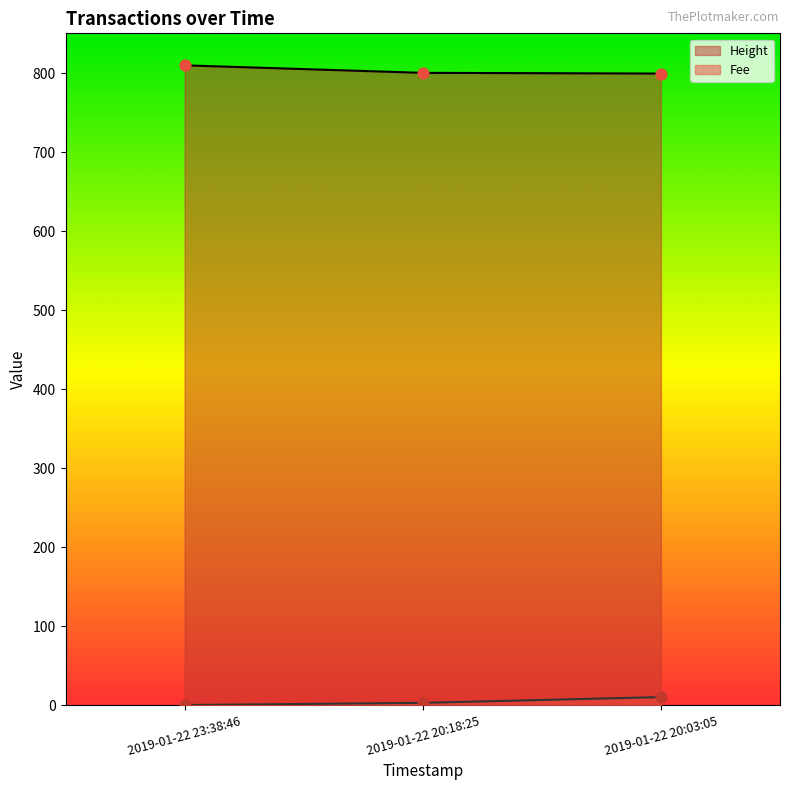

Is the value of Height at 2019-01-22 20:18:25 greater than the value of Fee at 2019-01-22 20:18:25?

Yes